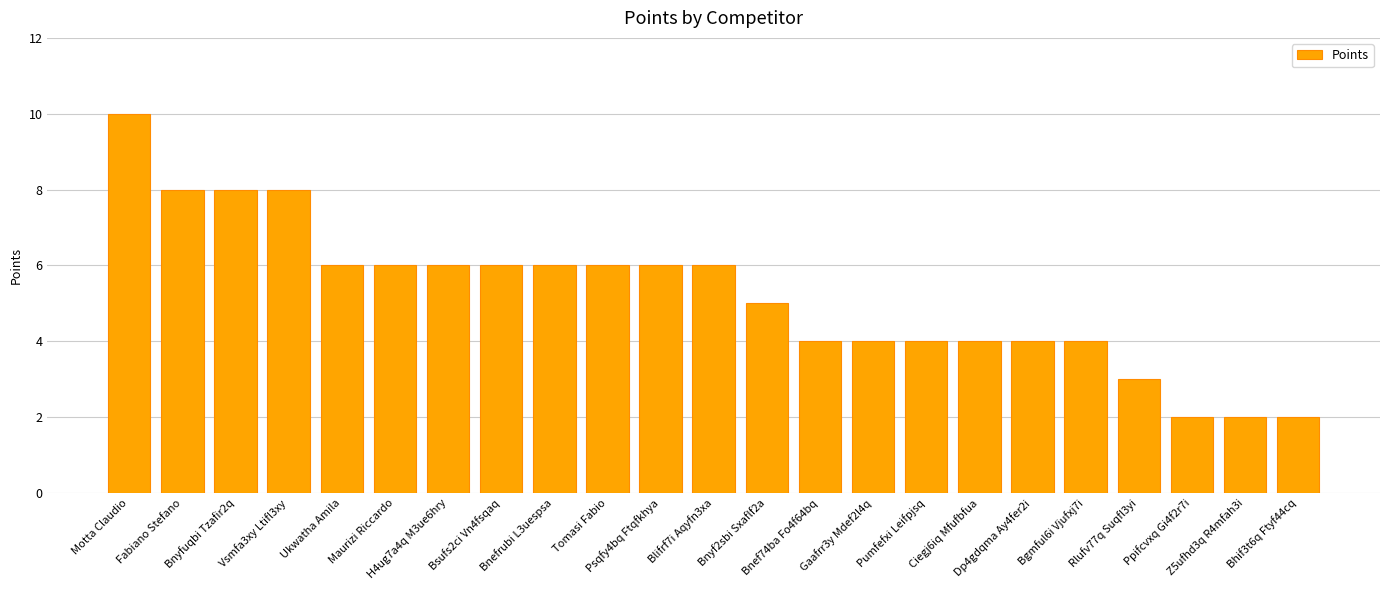

What is the greatest value displayed?

10